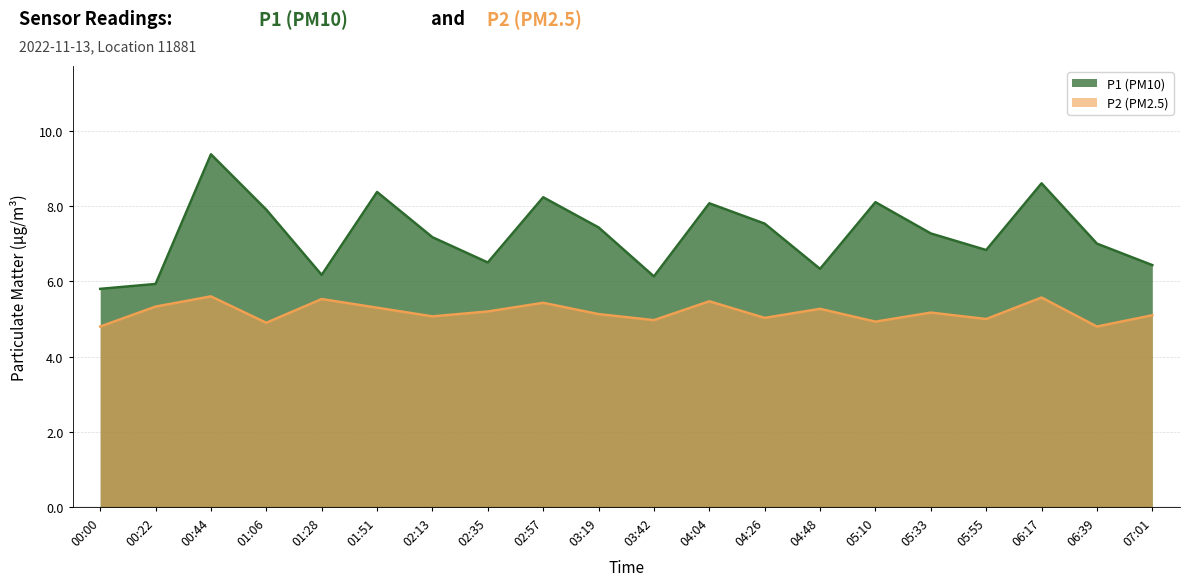

How many lines are shown in the chart?

2